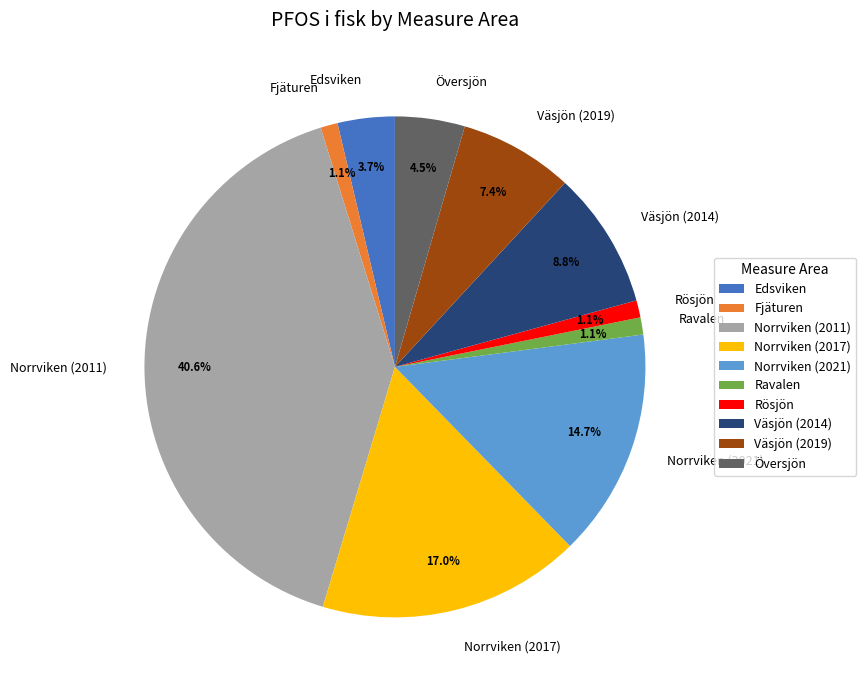

Does Väsjön (2014) represent more than half of the total?

No